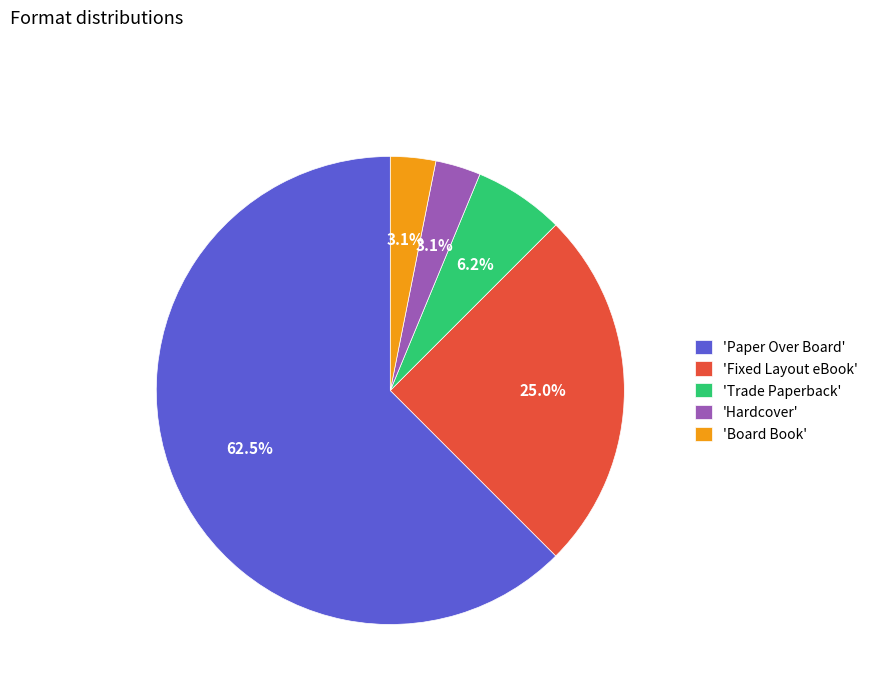

How many slices are in this pie chart?

5